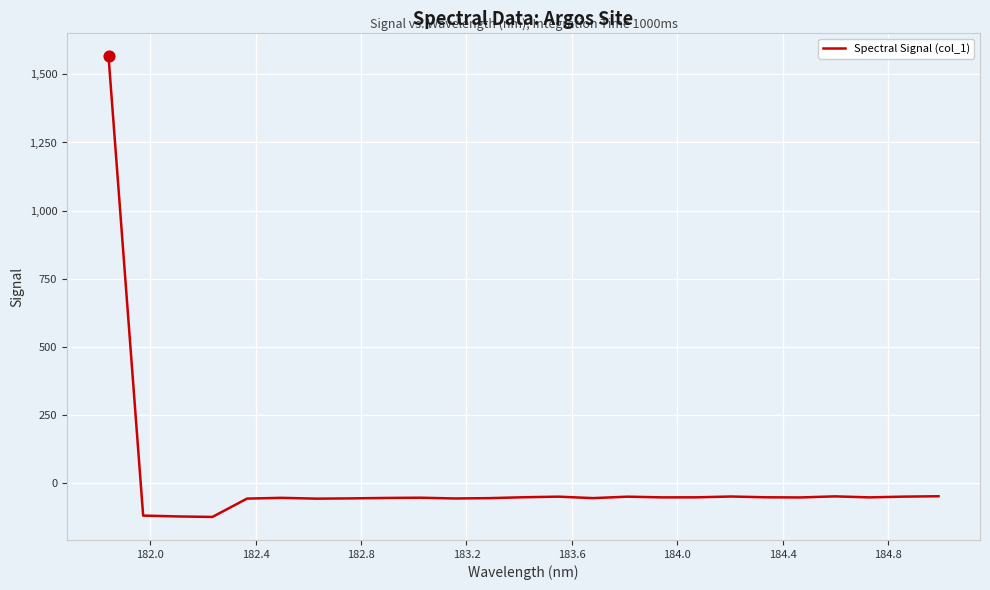

What is the smallest value displayed?

-123.0